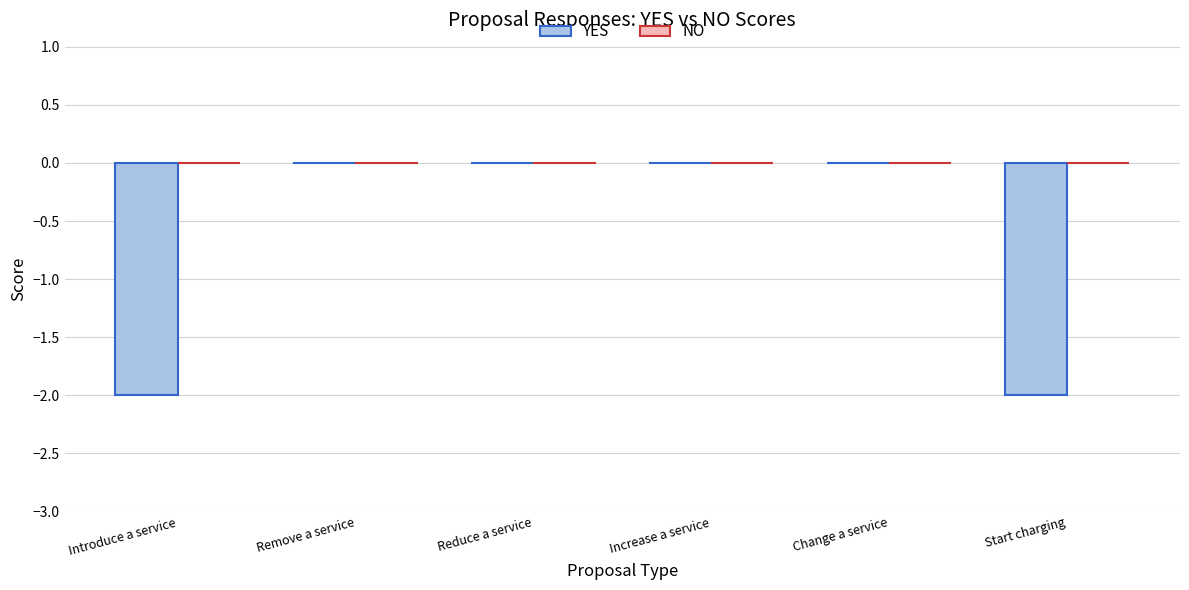

Reading left to right, transcribe all the data shown in this chart.

Introduce a service=-2	Remove a service=0	Reduce a service=0	Increase a service=0	Change a service=0	Start charging=-2